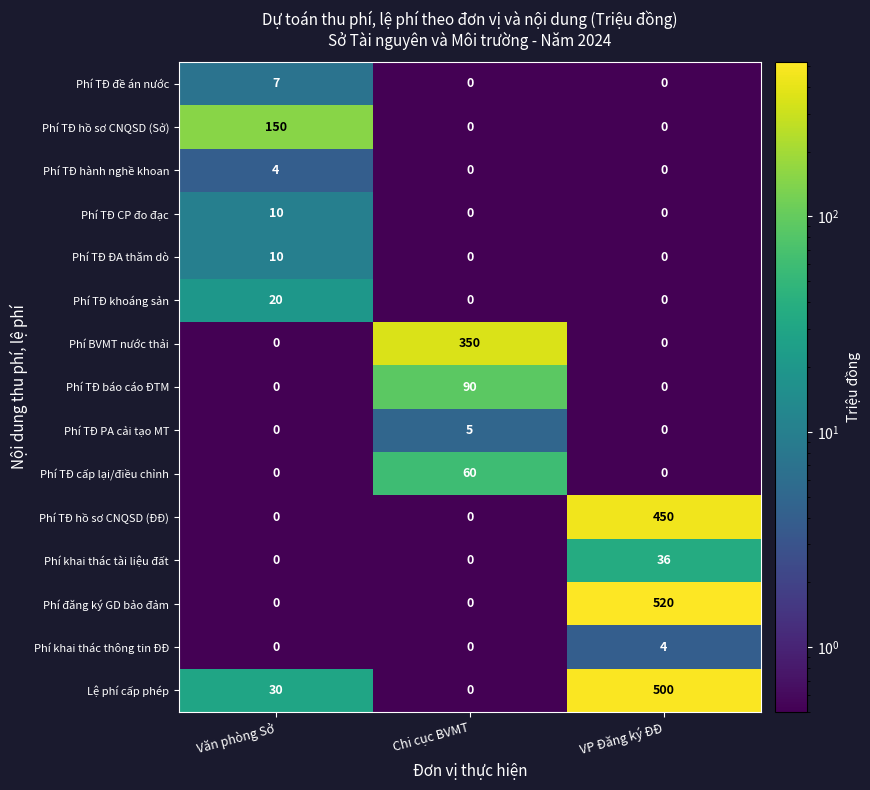

Which category has the highest value across all series?

VP Đăng ký ĐĐ